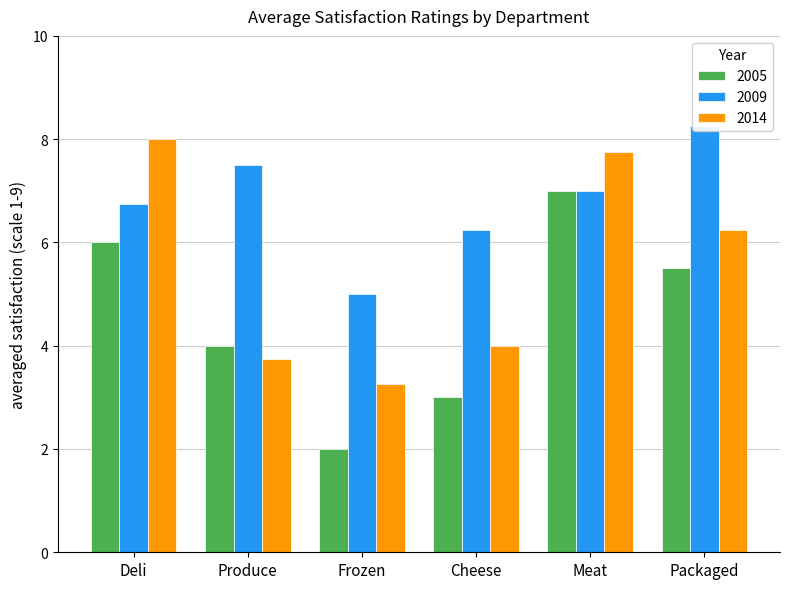

How many bars are there in total?

18